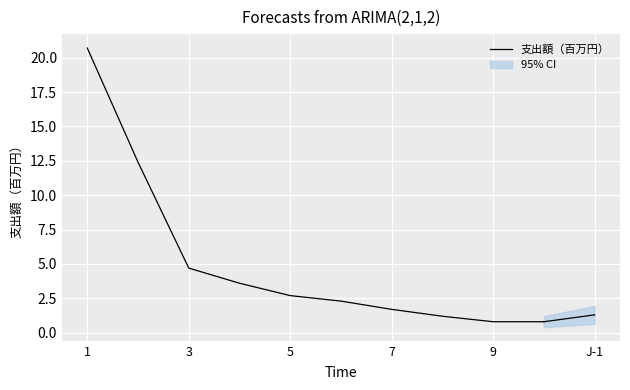

What is the difference between the maximum and second lowest values?

19.9